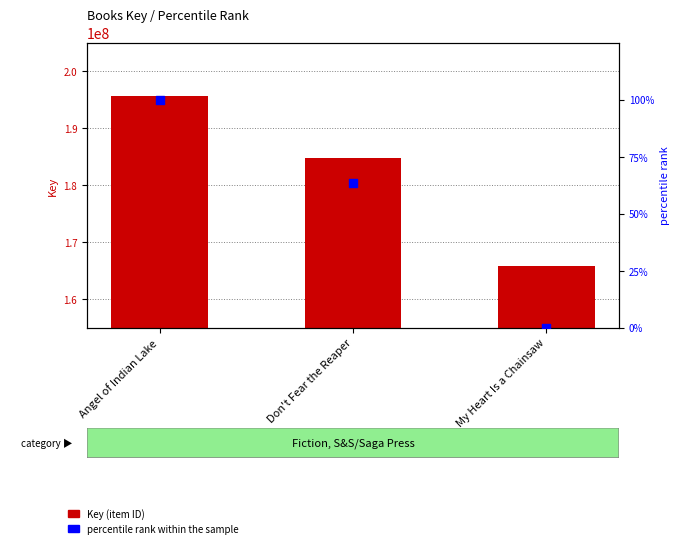

Which series reaches the maximum Y coordinate?

Key (item ID)